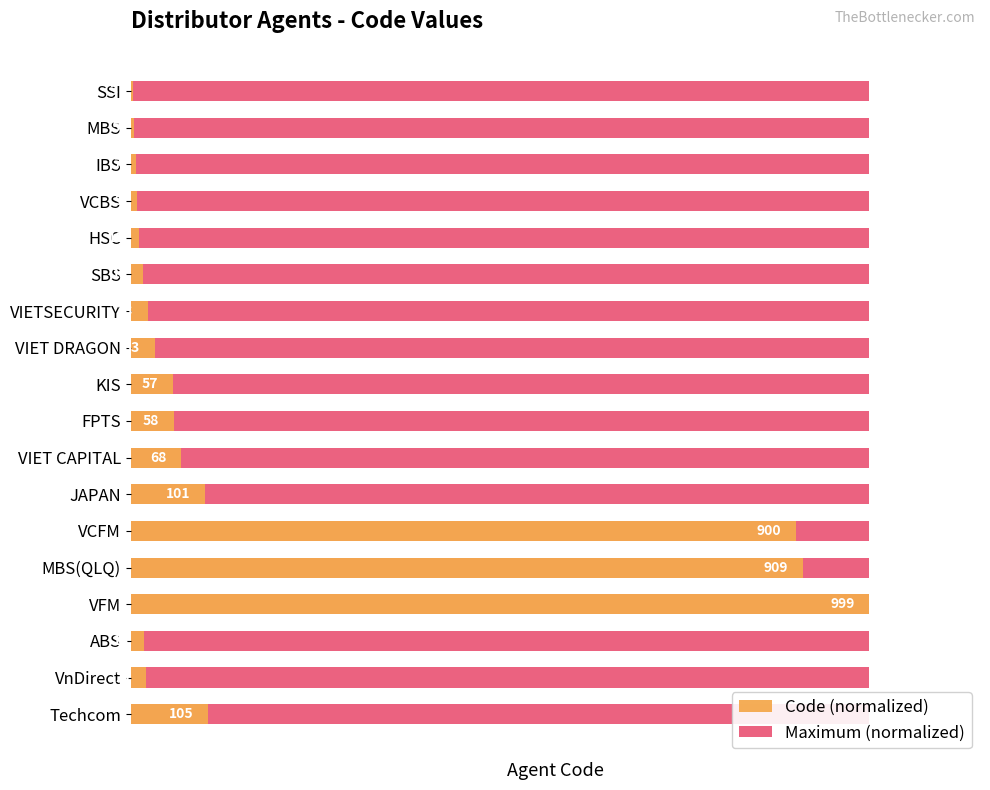

What are all the series names shown in the legend?

Maximum (normalized), Code (normalized)